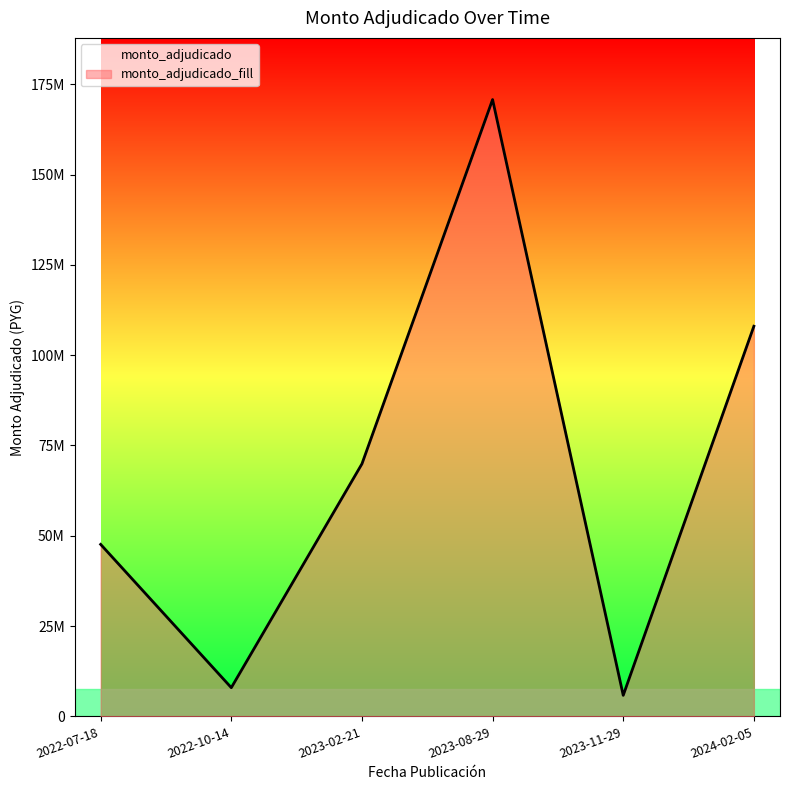

What is the change in value from 2022-07-18 to 2023-02-21?

+22290000